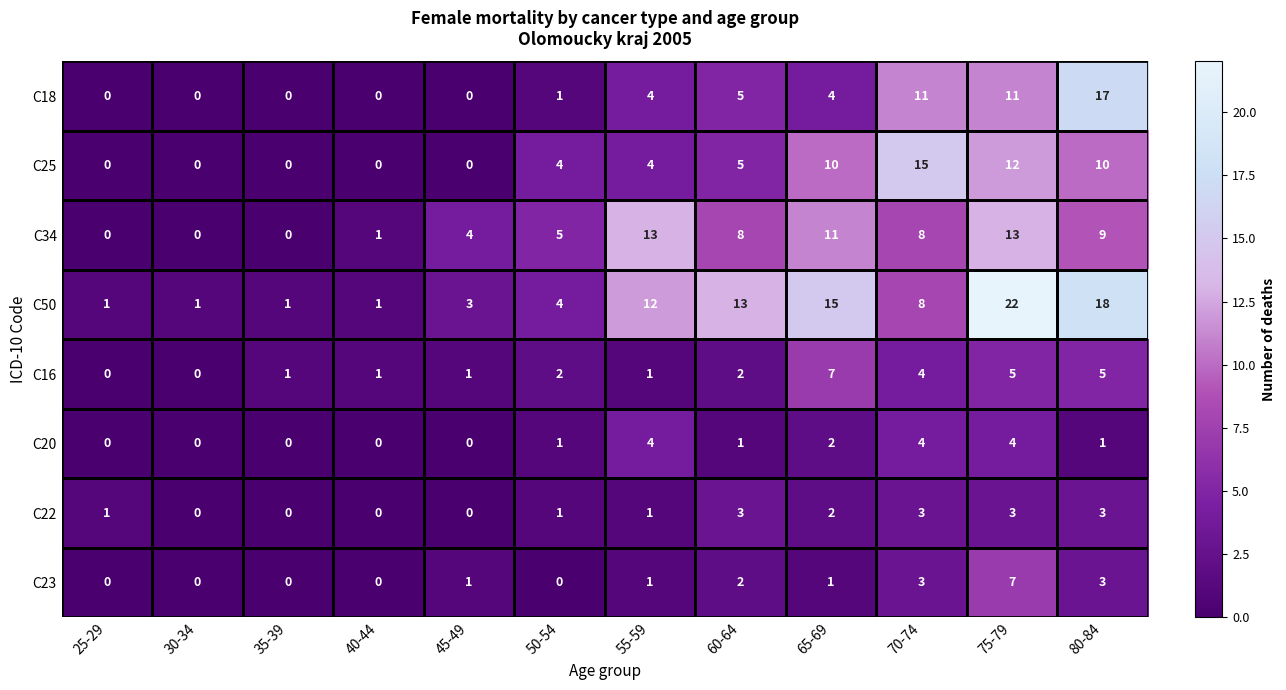

What is the approximate value of C25 at 50-54?

4